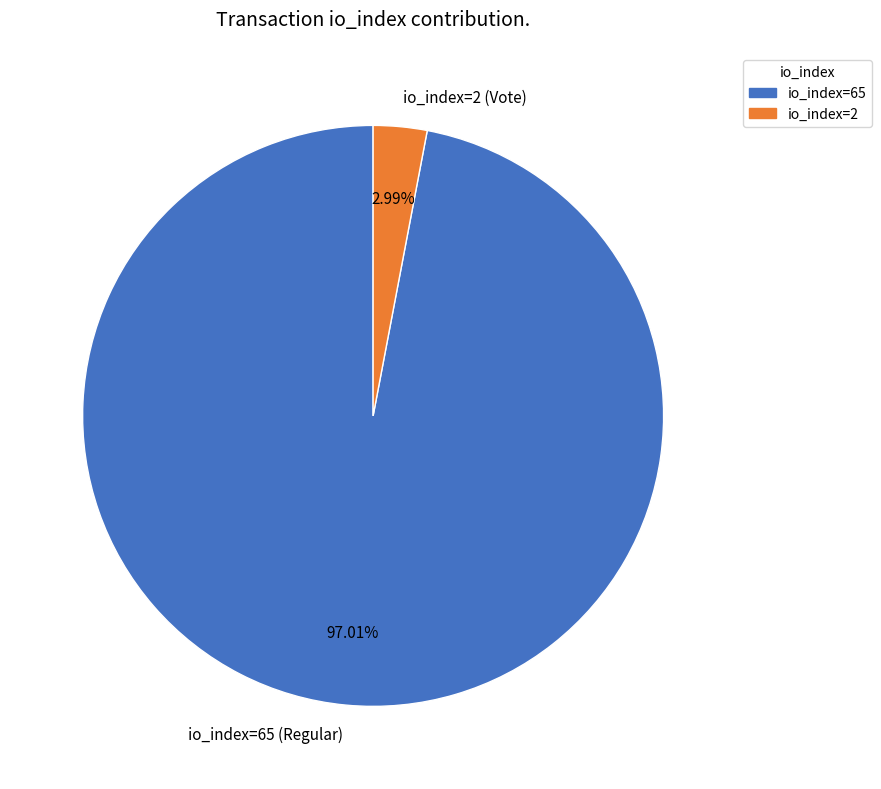

To the nearest percent, what is the difference between the largest and smallest slice percentages?

94%